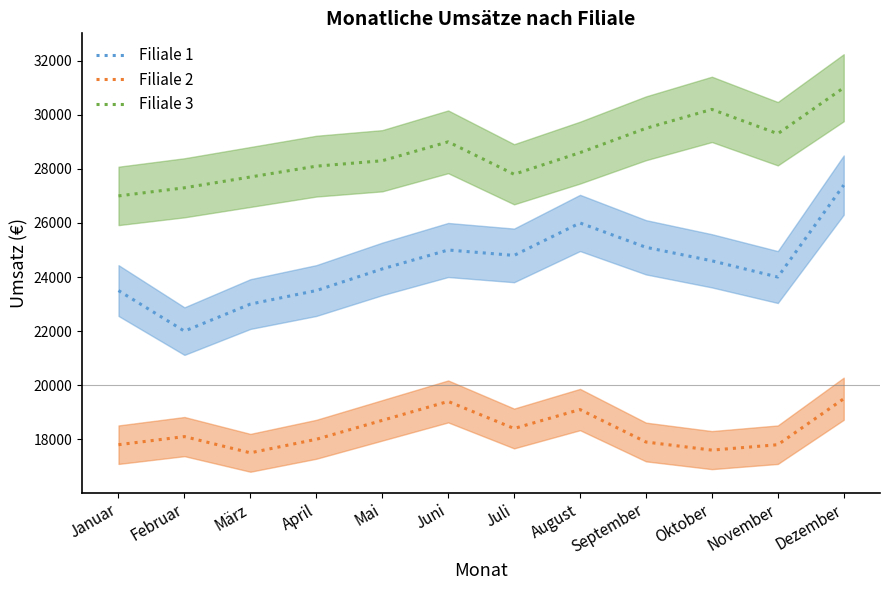

At Januar, list the series in order from smallest to largest.

Filiale 2, Filiale 1, Filiale 3